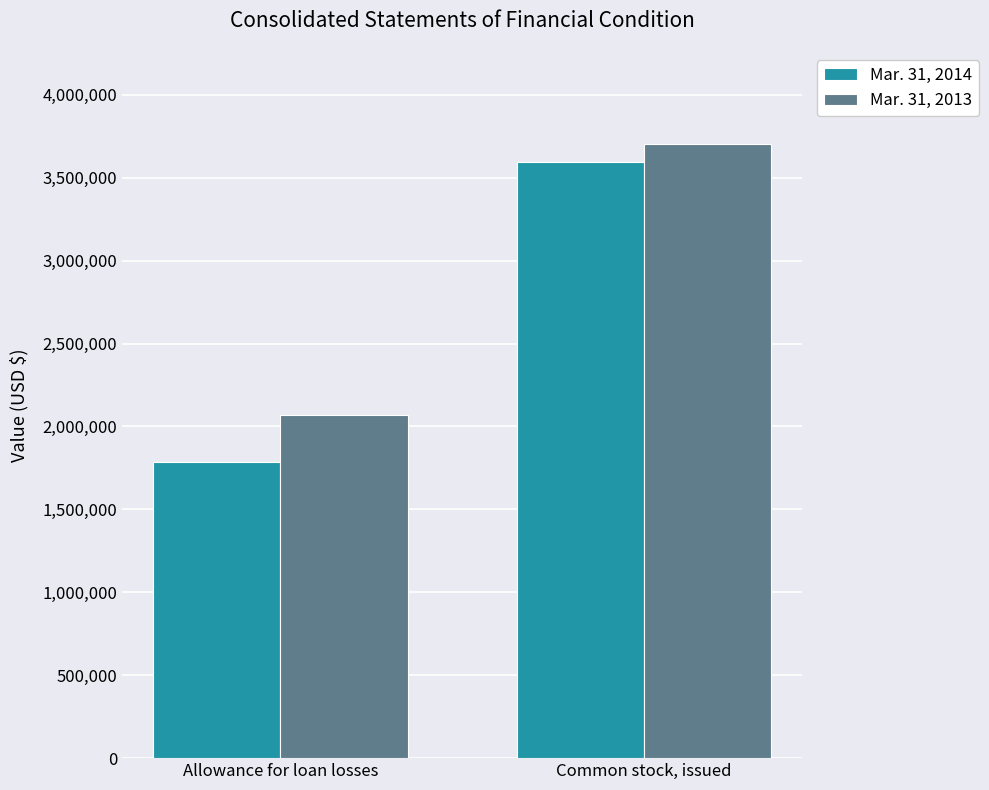

What is the value of the Mar. 31, 2013 bar at the 1st from the left?

2071224